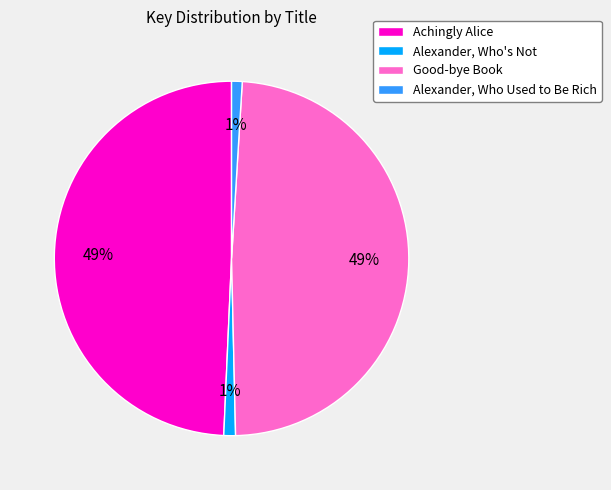

What percentage is the Alexander, Who's Not slice, to the nearest percent?

1%